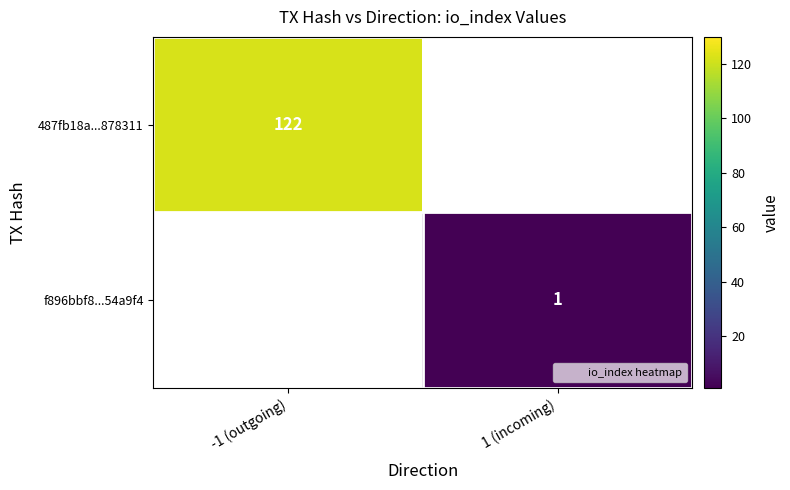

Is it true that 487fb18a...878311 equals 122 at -1 (outgoing)?

True